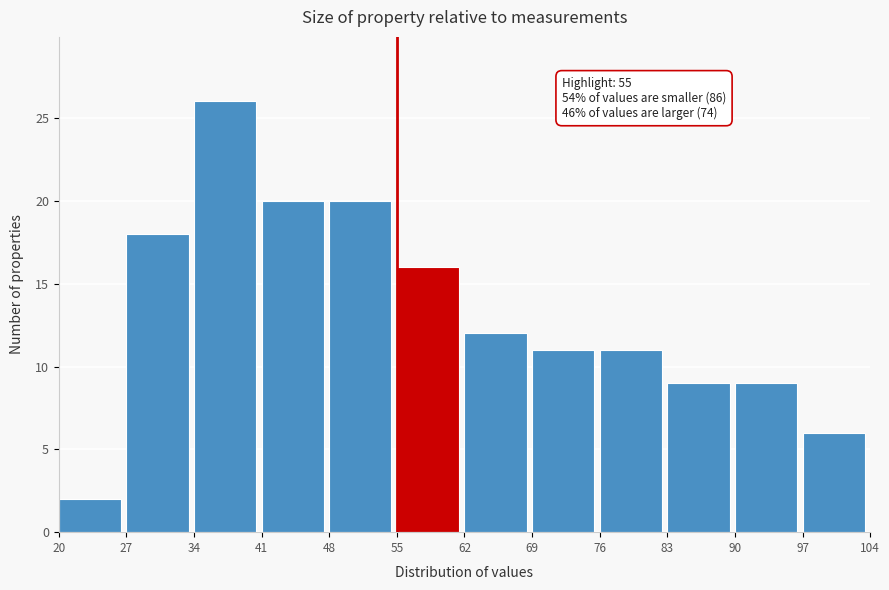

Over which range of the x-axis is the bar tallest?

34 to 41